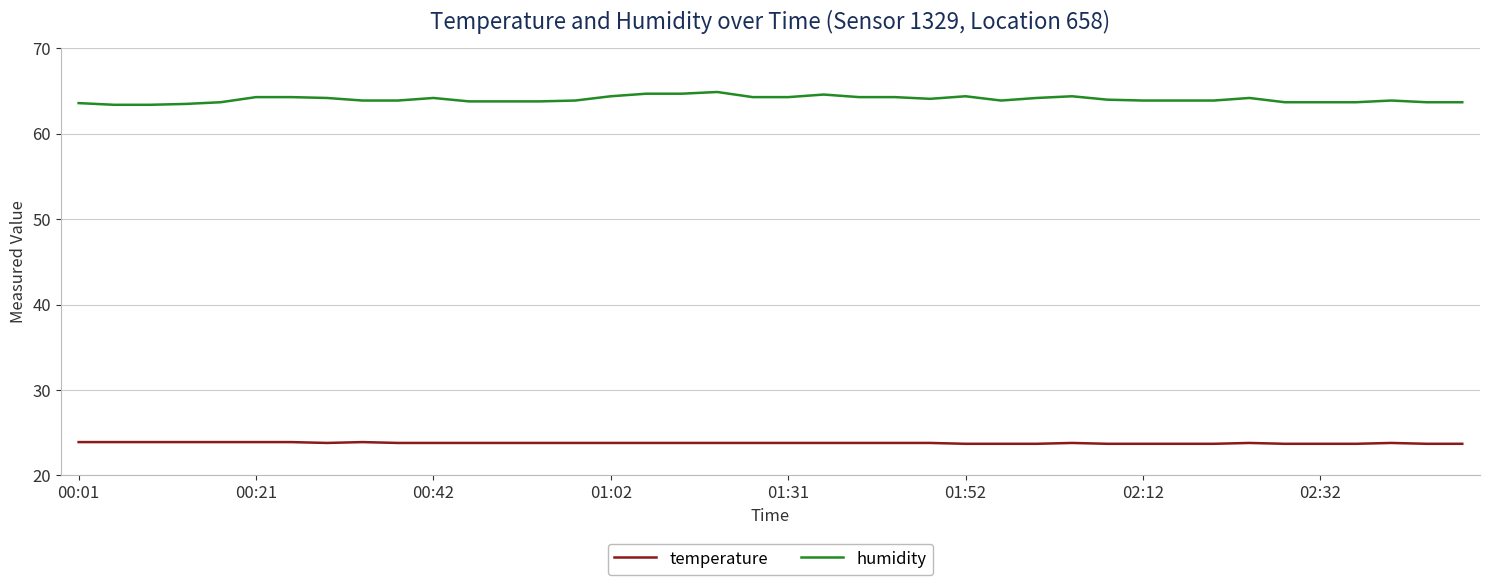

True or false: temperature and humidity cross at least once.

False